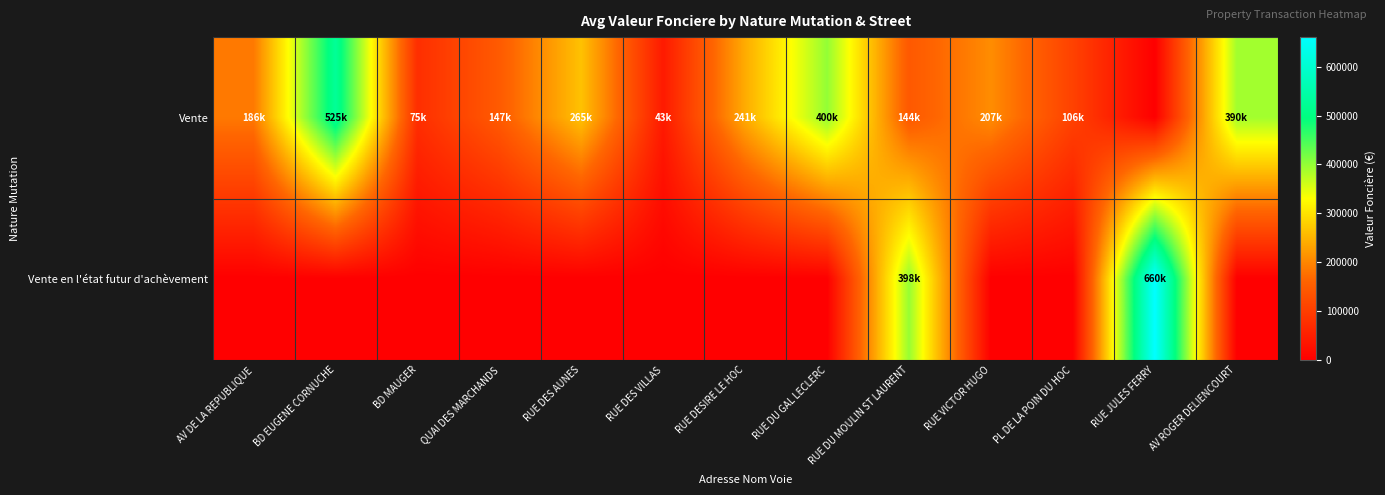

How many series are shown in this chart?

2